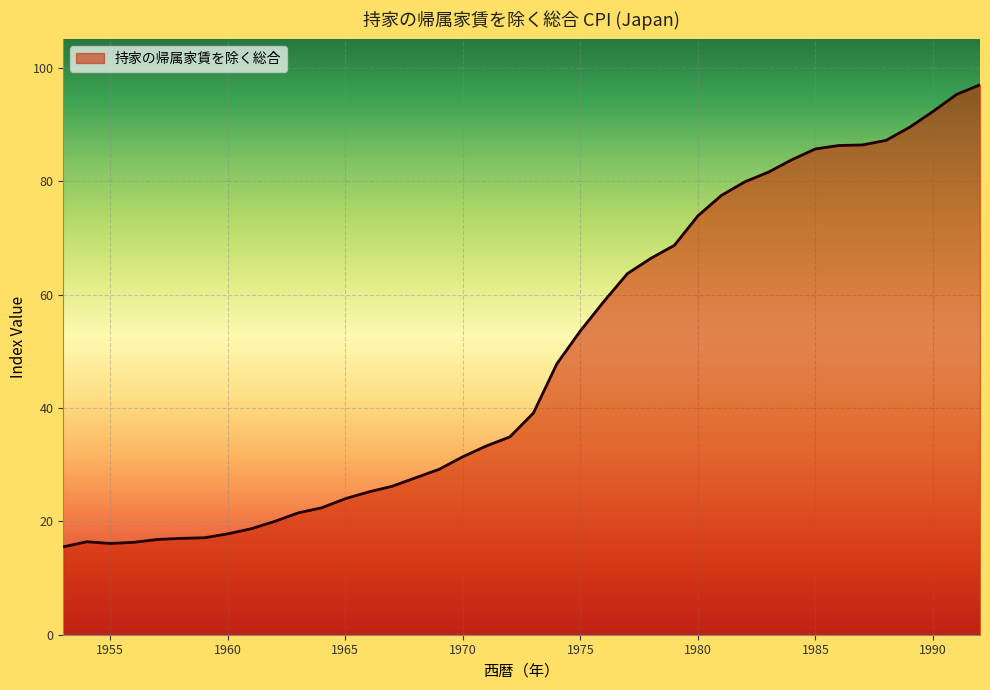

What is the smallest value displayed?

15.5